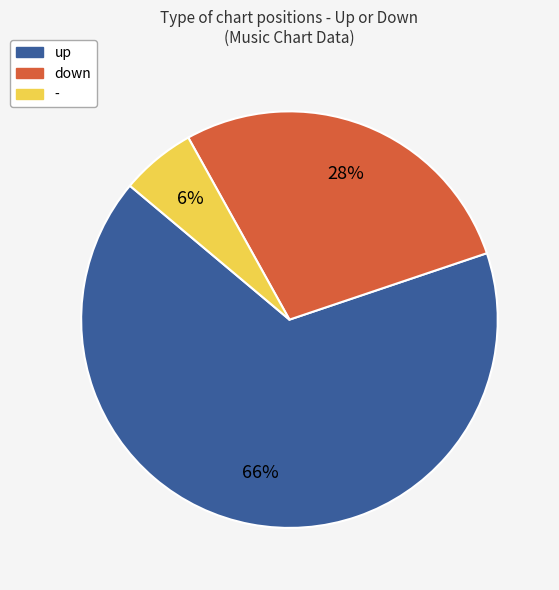

Is it true that up is 78% of the pie?

False